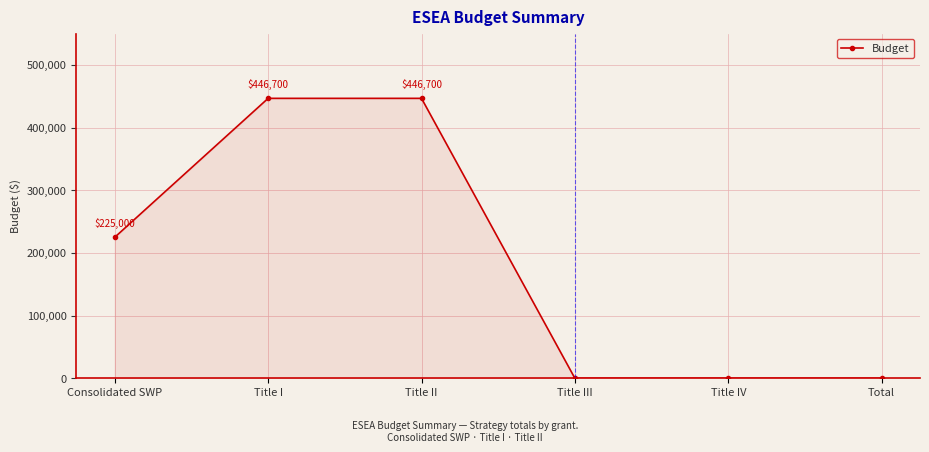

What is the label of the 1st point from the left?

Consolidated SWP